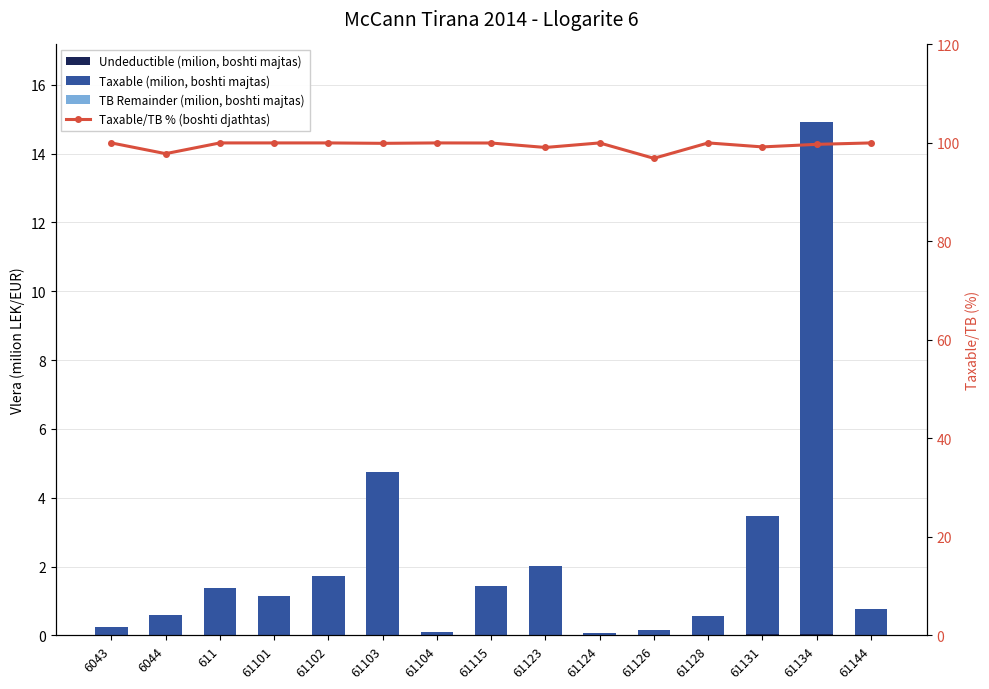

What is the average value of the Taxable series?

2.2